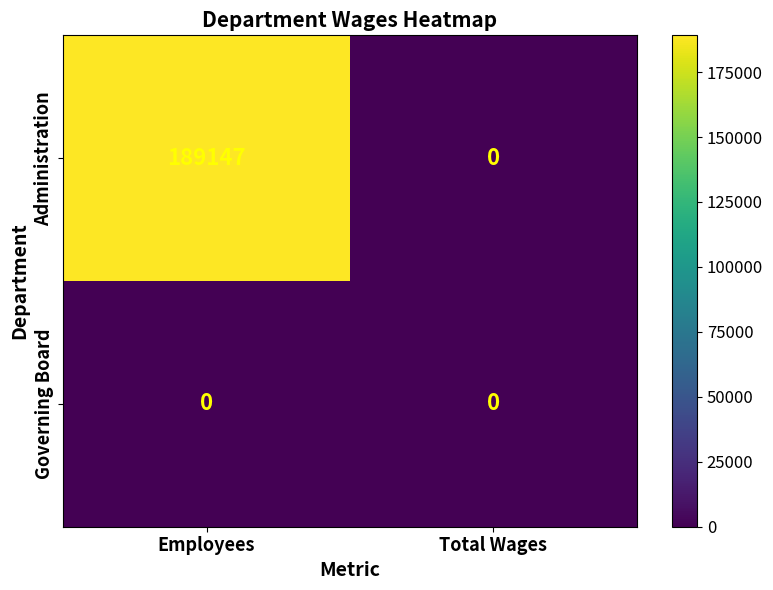

List the series in order of their peak value, lowest first.

Governing Board, Administration